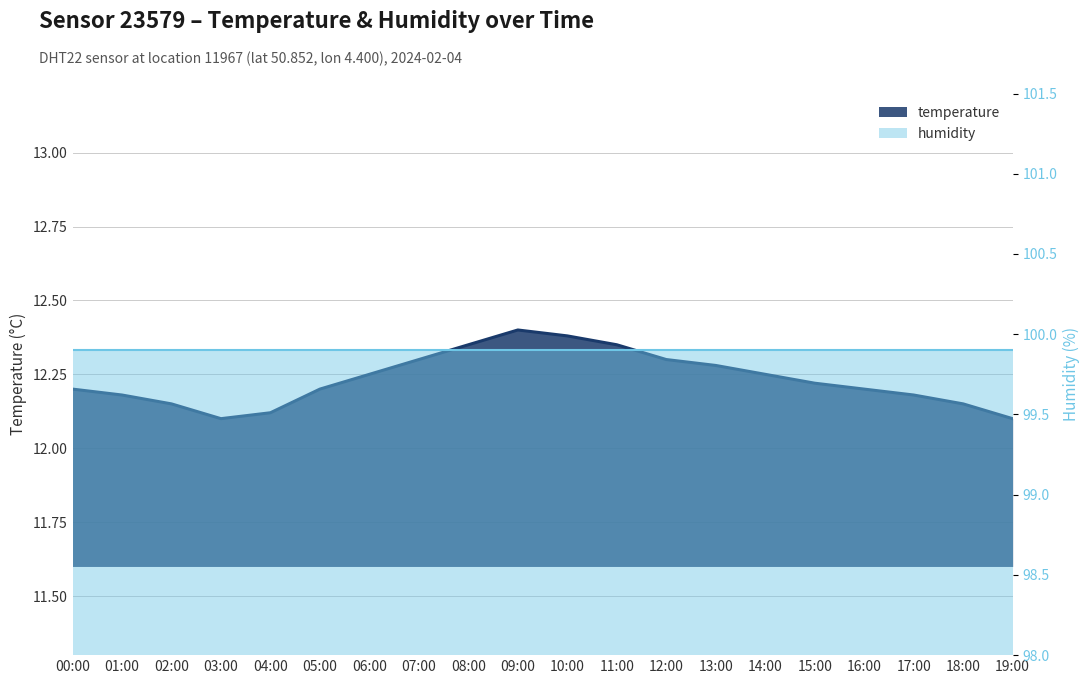

List the labels in order of value, smallest first.

03:00, 19:00, 04:00, 02:00, 18:00, 01:00, 17:00, 00:00, 05:00, 16:00, 15:00, 06:00, 14:00, 13:00, 07:00, 12:00, 08:00, 11:00, 10:00, 09:00